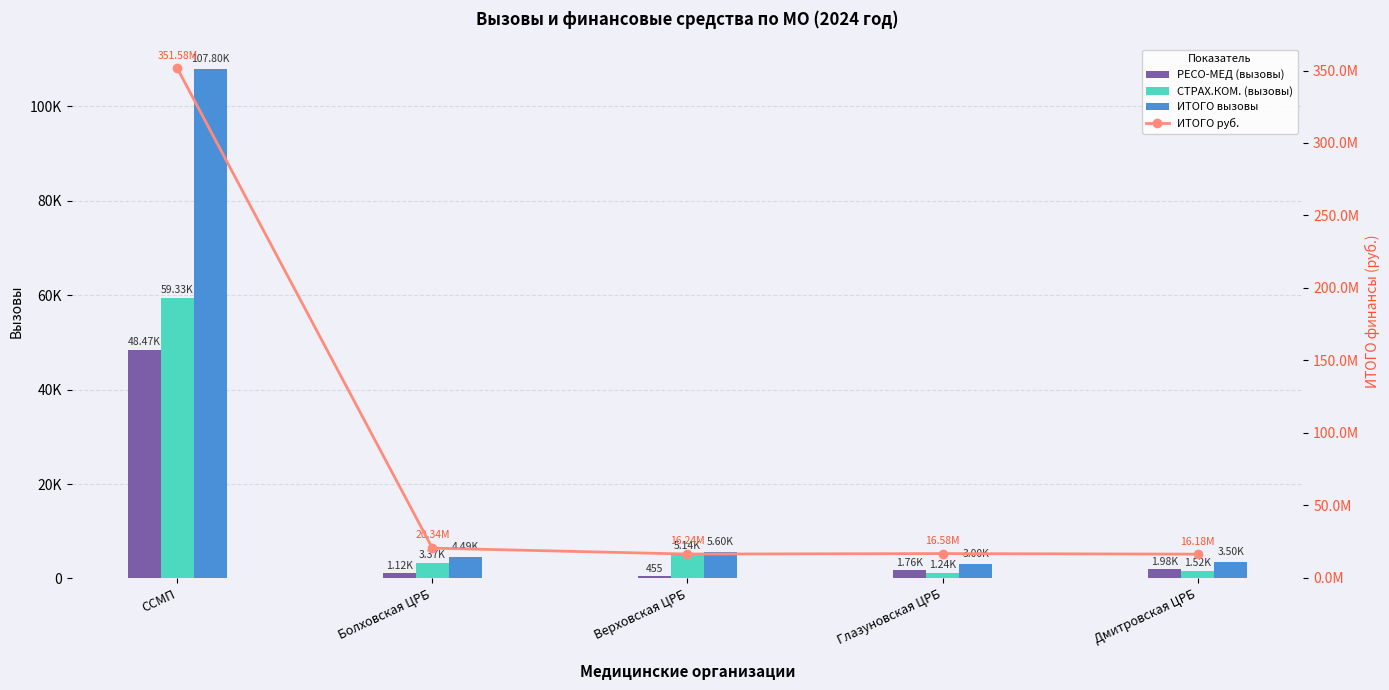

What is the sum of the ИТОГО руб. values at Болховская ЦРБ and ССМП?

371922972.8